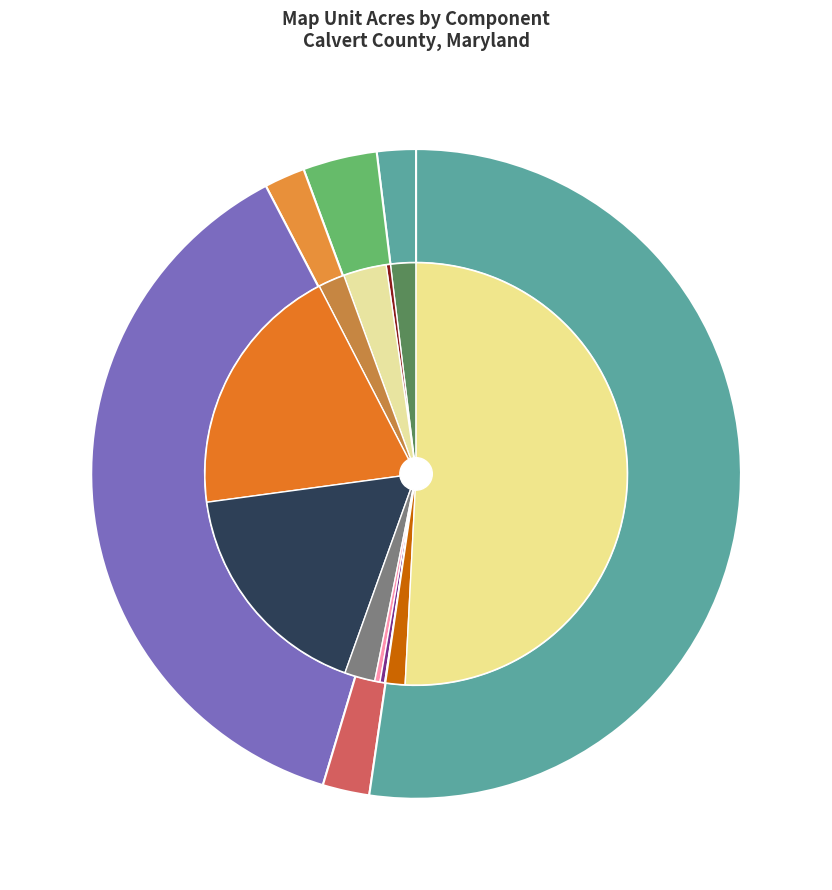

What is the change in value from Beaches to Fallsington?

+6